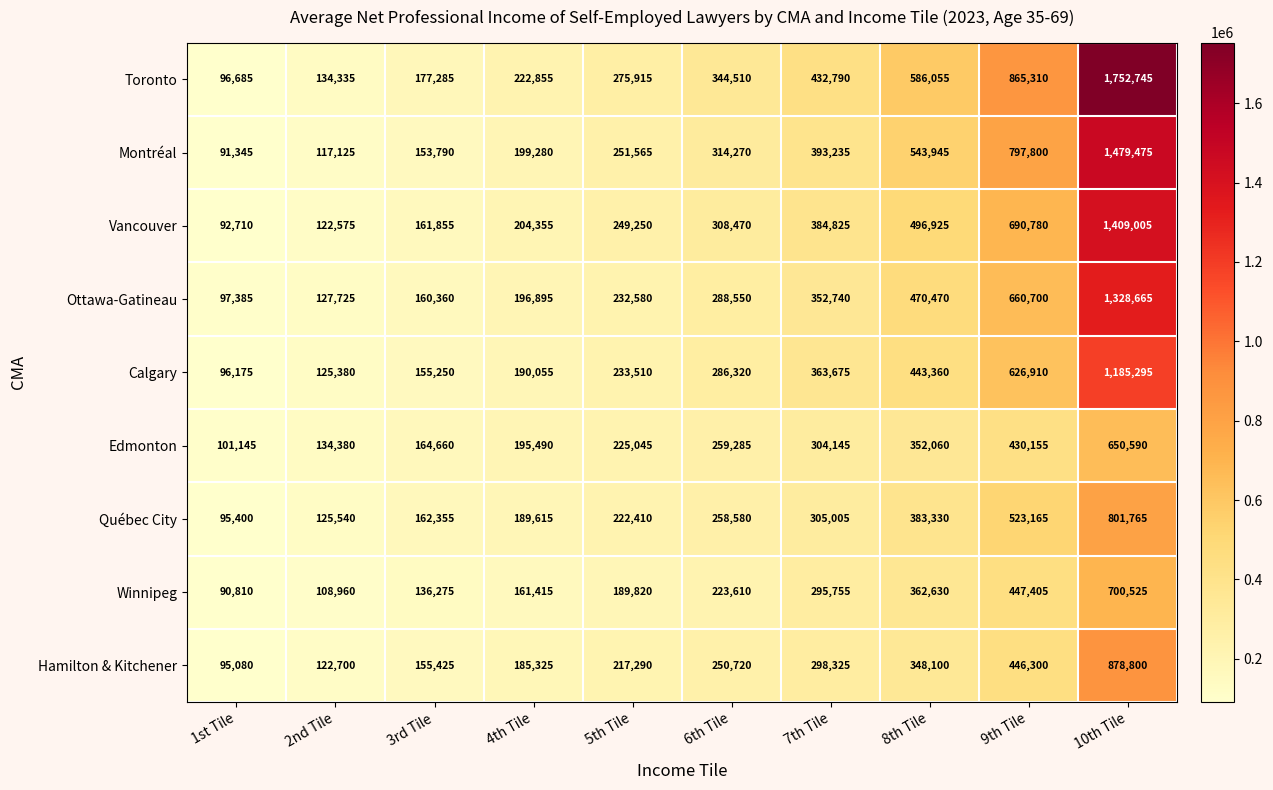

What is the total value across all series at 8th Tile?

3986875